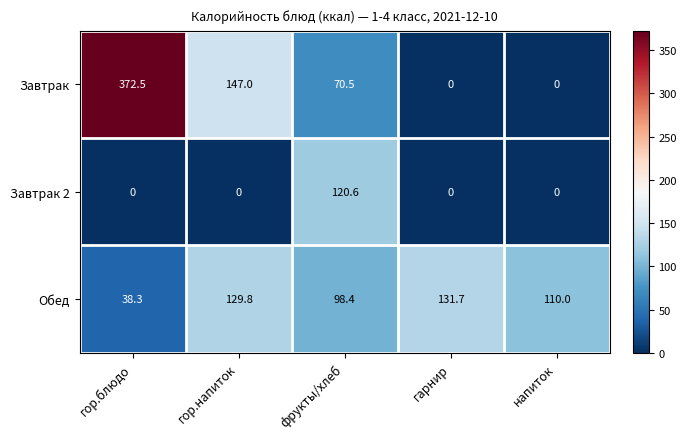

Reading right to left, transcribe all the data shown in this chart.

Завтрак: 0.0	0.0	70.5	147.0	372.5
Завтрак 2: 0.0	0.0	120.6	0.0	0.0
Обед: 110.0	131.7	98.4	129.8	38.3